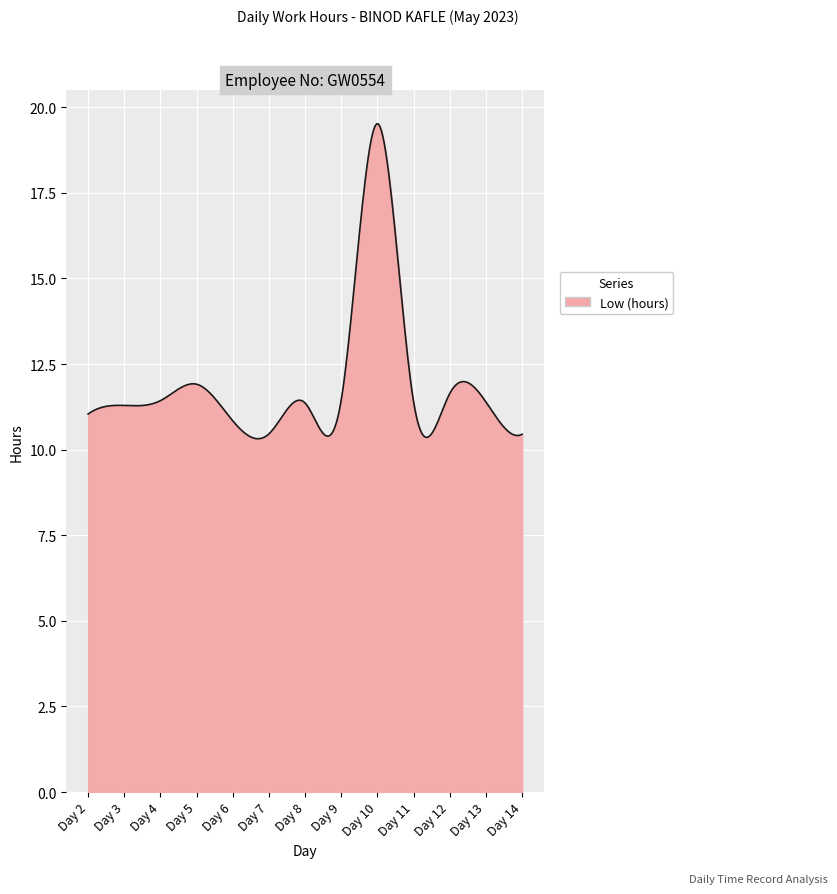

What is the difference between the maximum and minimum values?

9.2